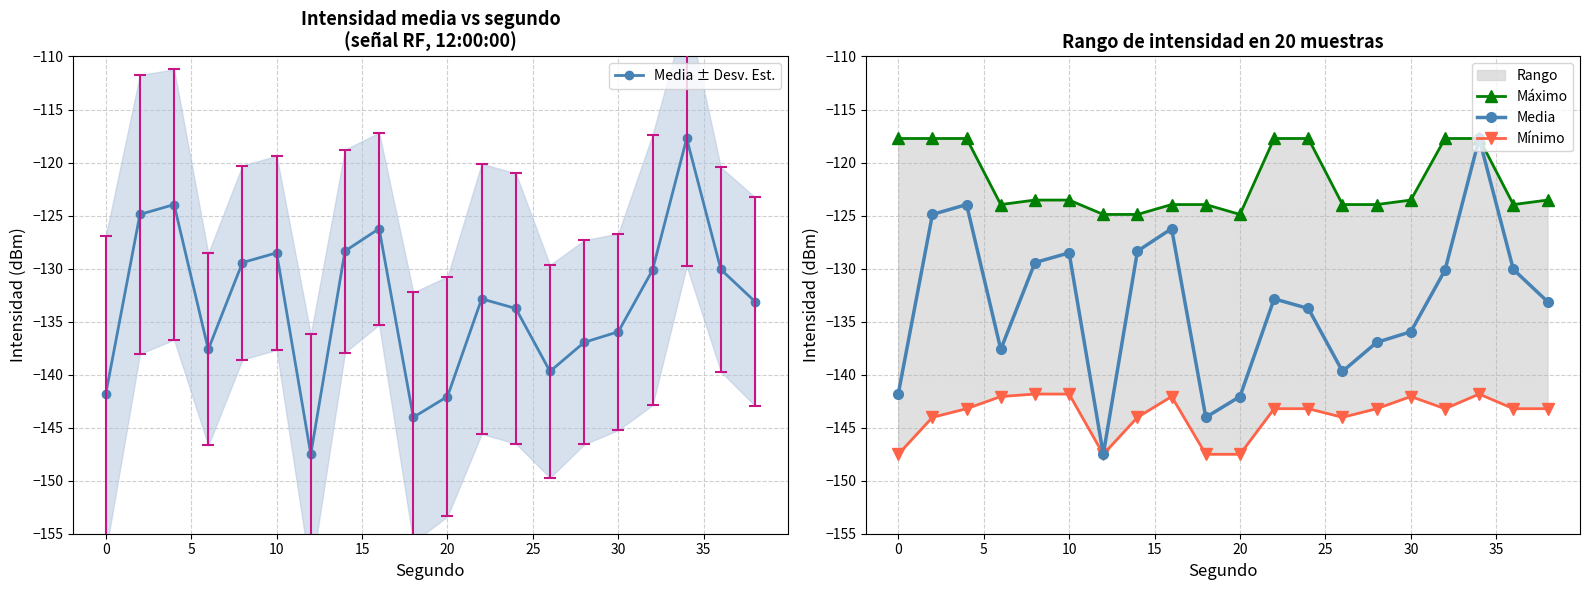

Is this an area chart (filled region under the line)?

No